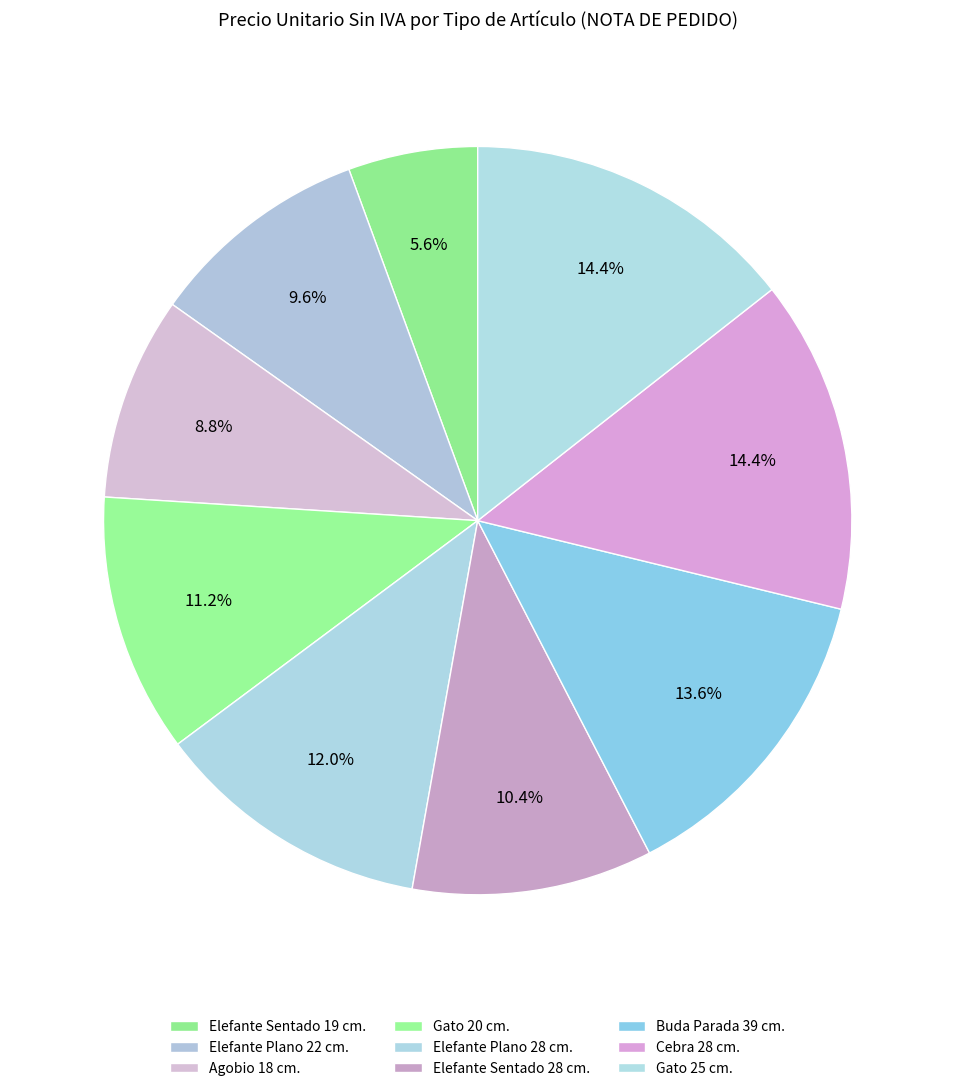

What is the total percentage of Gato 20 cm. and Agobio 18 cm.?

20.0%